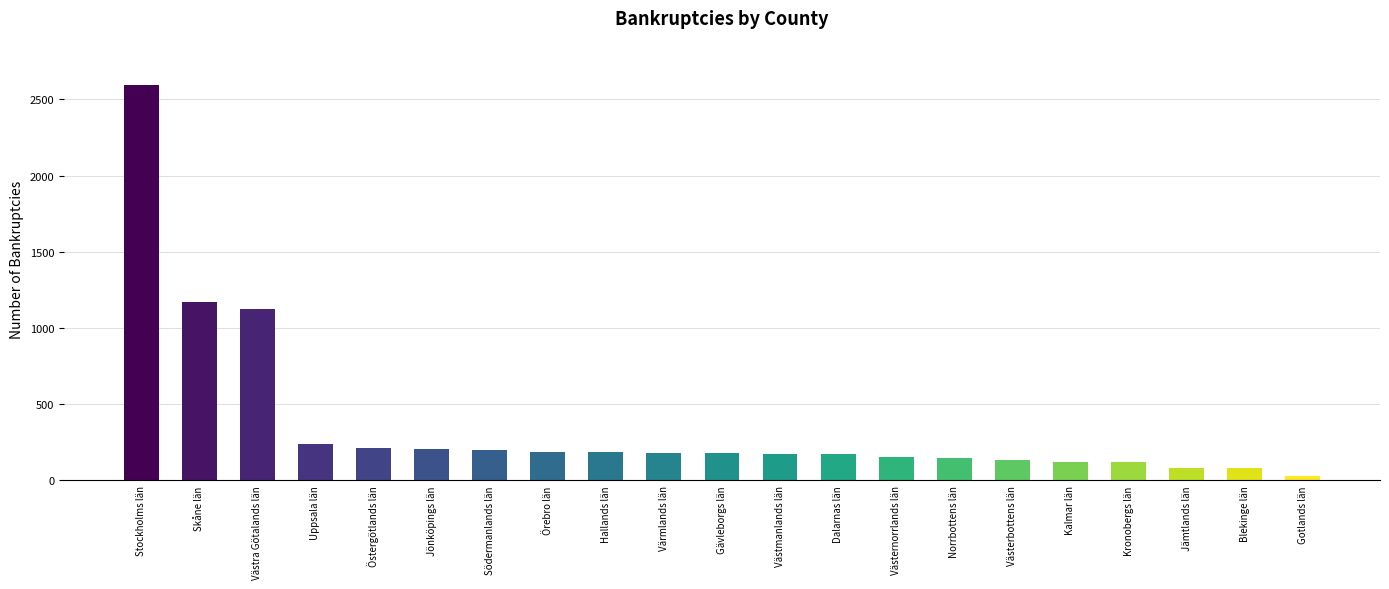

Between Östergötlands län and Kronobergs län, which is larger?

Östergötlands län